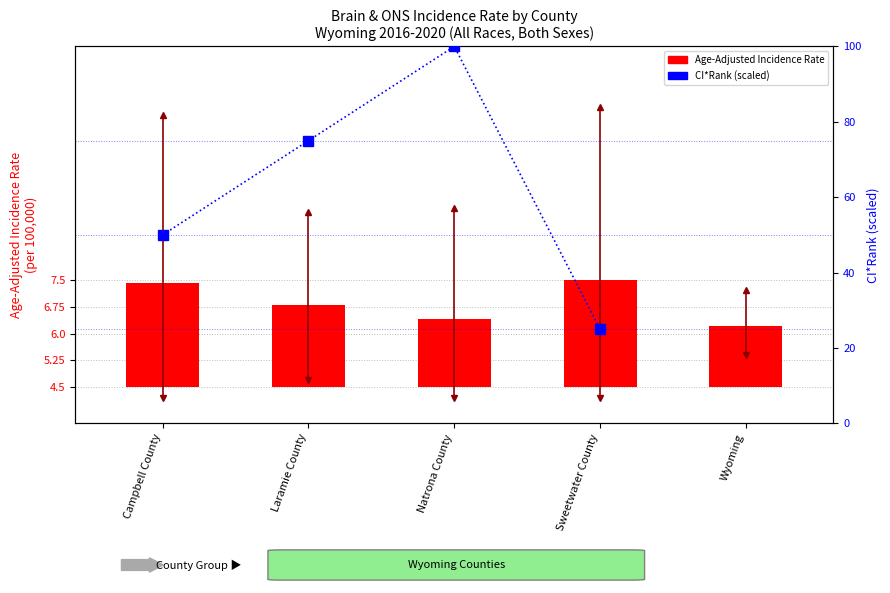

Rank the series by their maximum value, from highest to lowest.

CI*Rank (scaled), Age-Adjusted Incidence Rate